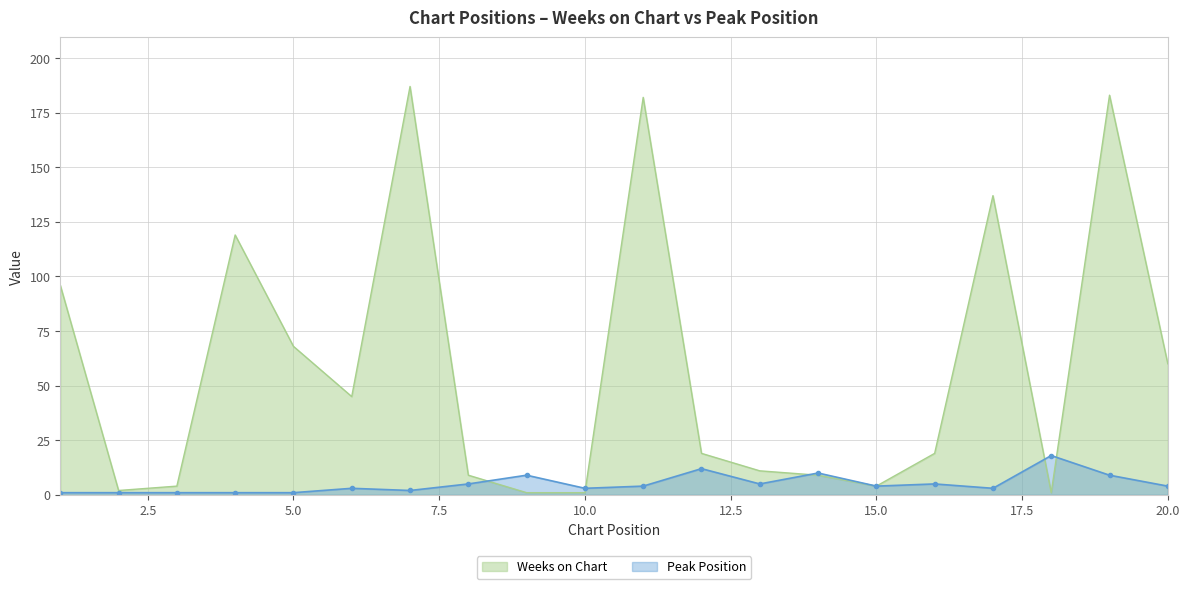

Is the value of Peak Position at 19 greater than the value of Weeks on Chart at 17?

No